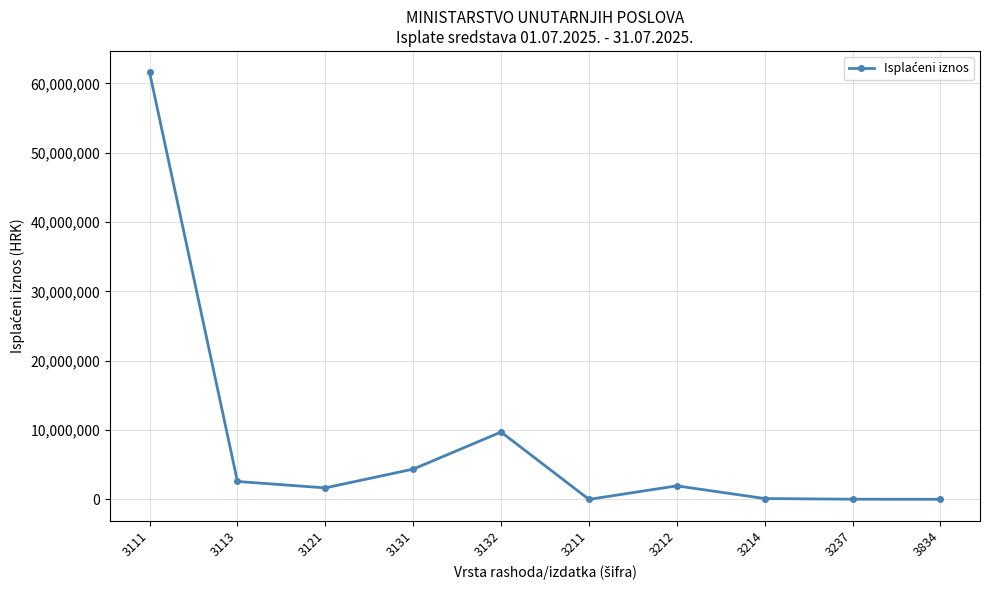

True or false: the data has more than 0 interior local peaks.

True